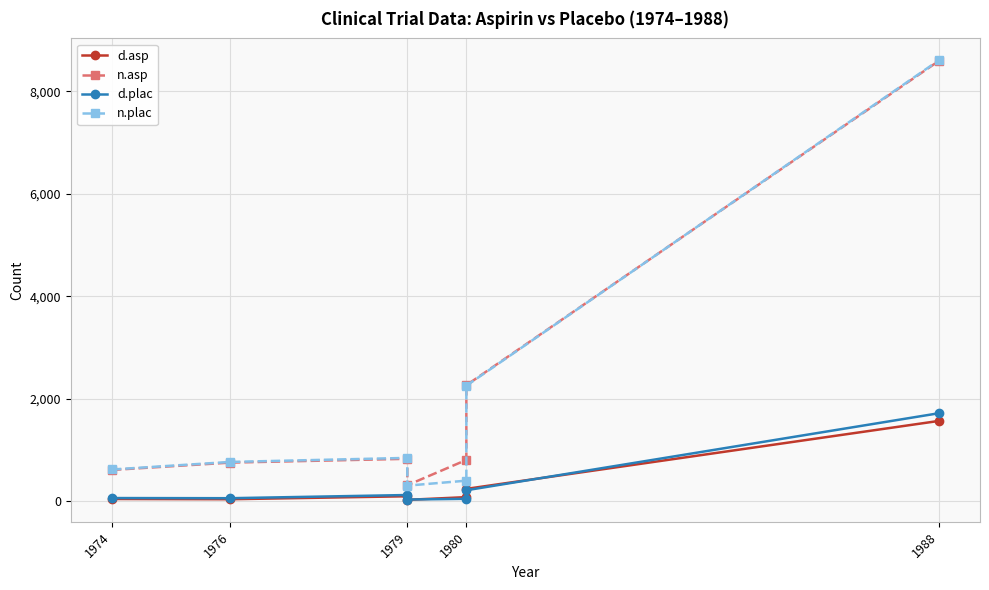

What value does the d.asp series have at 1988?

1570